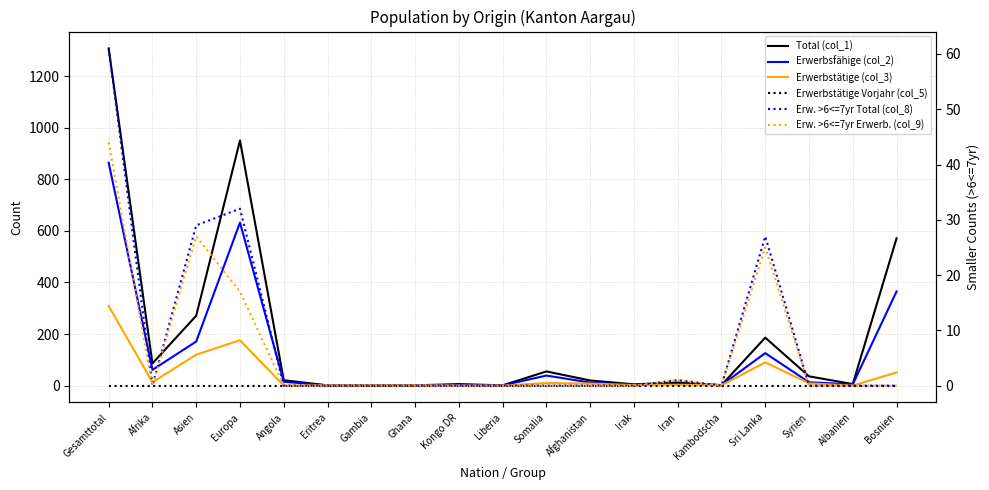

Reading left to right, what are all the values shown in this chart?

Total (col_1): 1307	86	271	950	21	1	1	1	6	1	55	20	5	12	2	186	36	6	571
Erwerbsfähige (col_2): 864	61	171	632	15	1	1	1	3	1	39	12	2	7	2	126	13	5	365
Erwerbstätige (col_3): 309	13	120	176	0	1	1	1	0	0	10	8	2	3	1	90	9	0	51
Erwerbstätige Vorjahr (col_5): 0	0	0	0	0	0	0	0	0	0	0	0	0	0	0	0	0	0	0
Erw. >6<=7yr Total (col_8): 61	0	29	32	0	0	0	0	0	0	0	0	0	1	0	27	0	0	0
Erw. >6<=7yr Erwerb. (col_9): 44	0	27	17	0	0	0	0	0	0	0	0	0	1	0	25	0	0	0